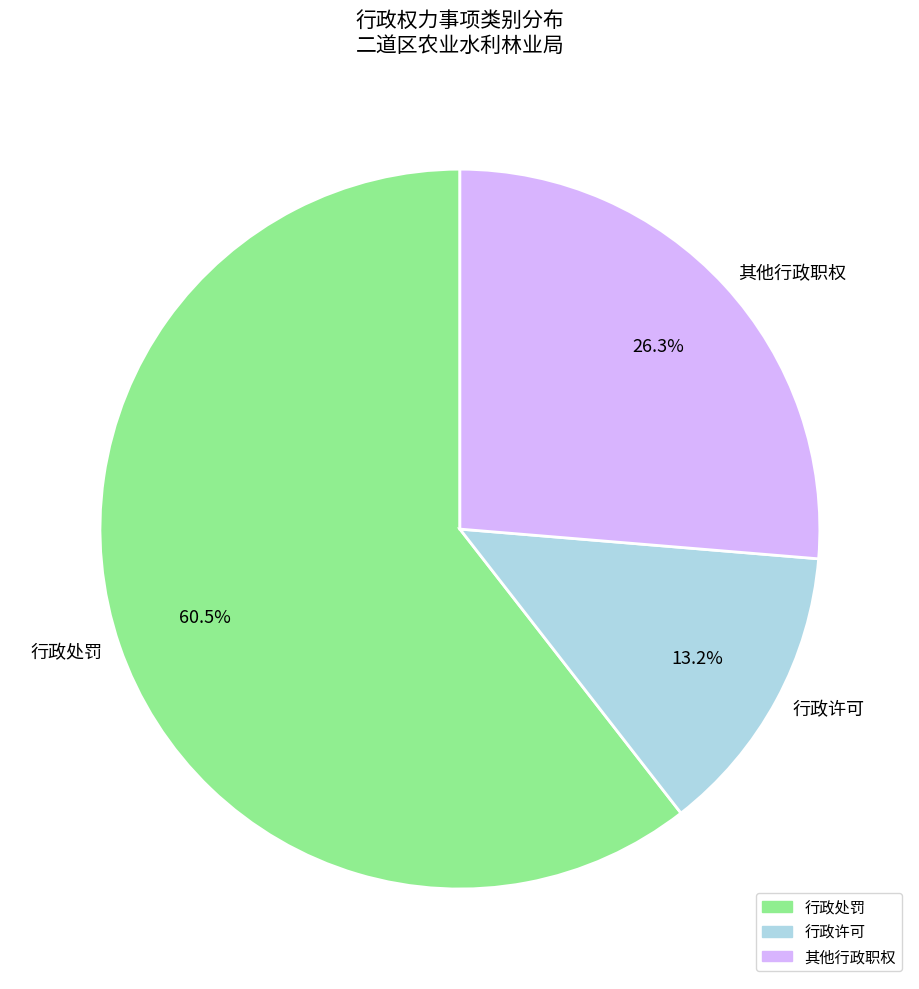

Between 其他行政职权 and 行政处罚, which is larger?

行政处罚